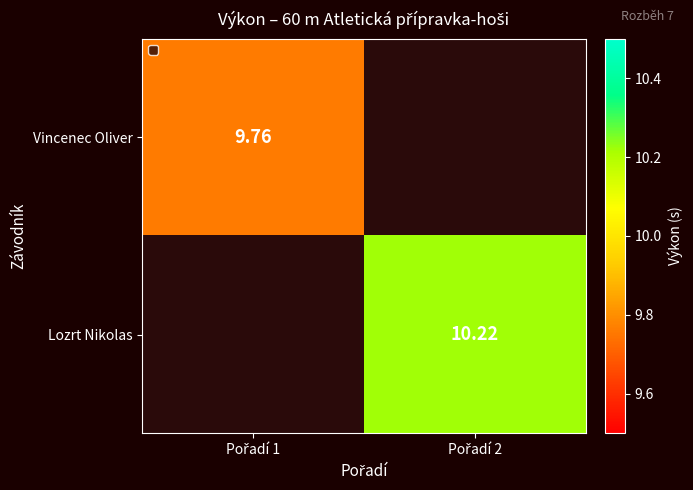

Which label corresponds to the smallest value in the chart?

Pořadí 1